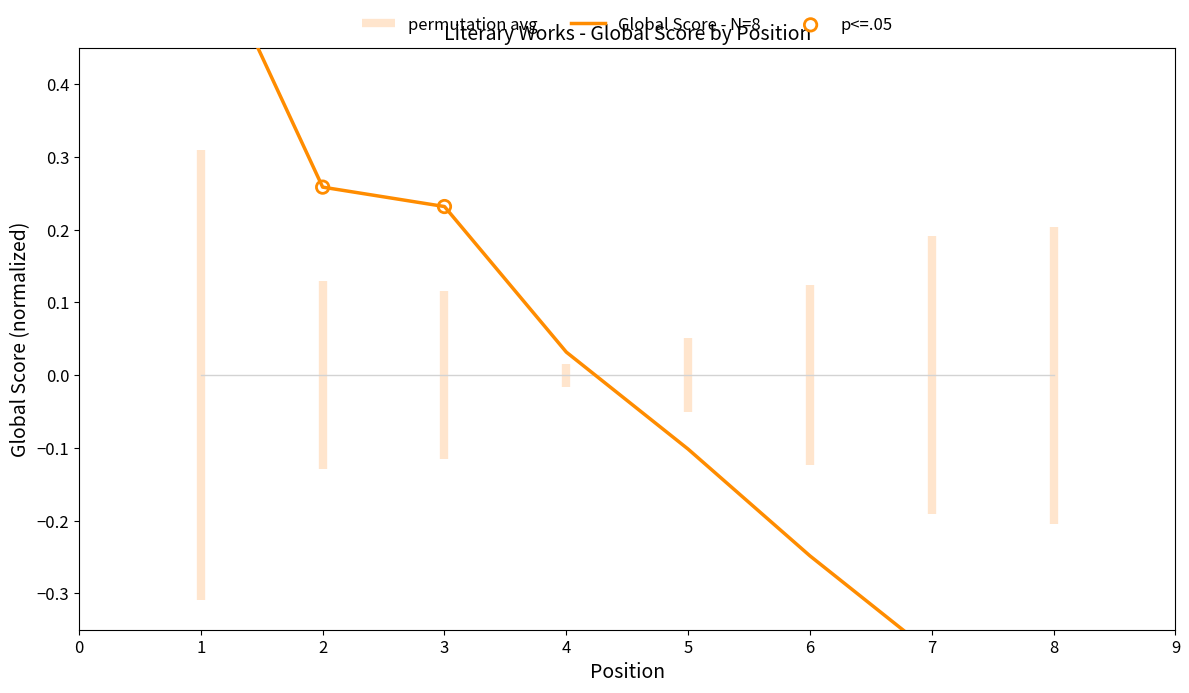

Which has a higher value, 3 or 2?

2